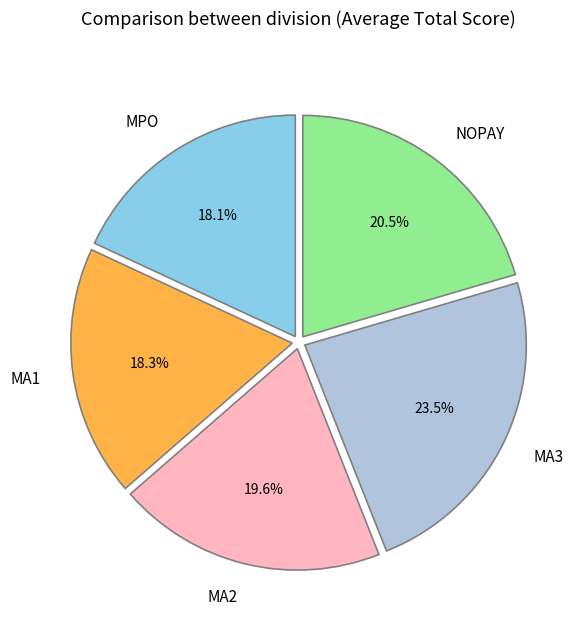

Which has a higher value, MA3 or MA2?

MA3